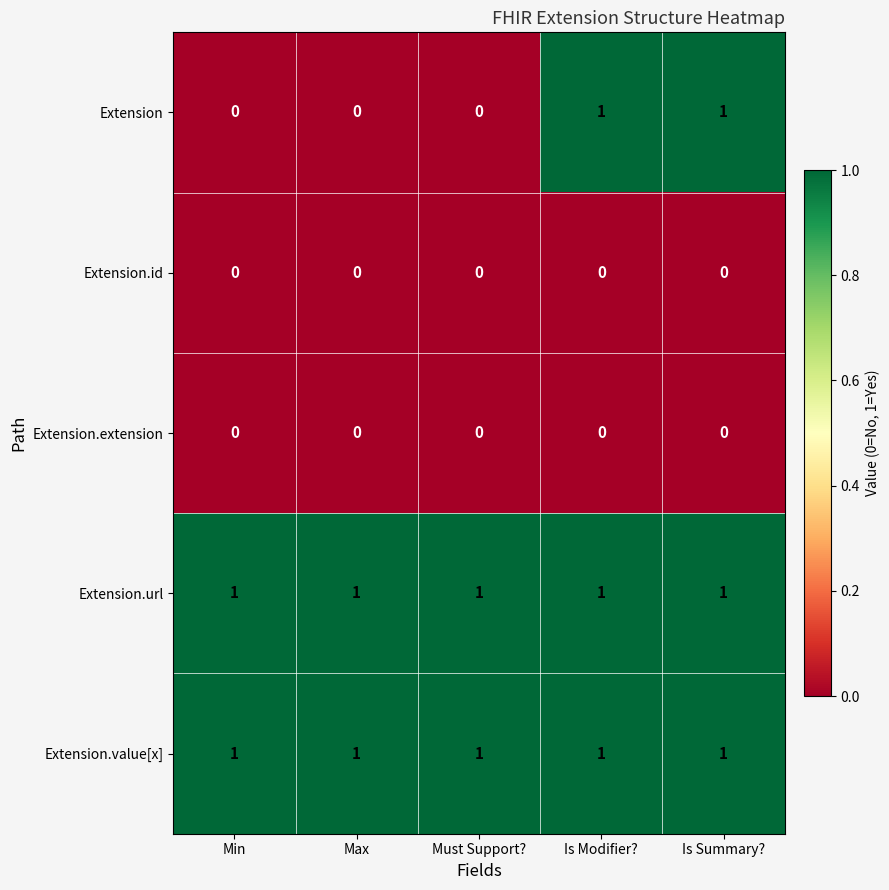

What is the spread (max minus min) of values at Is Summary??

1